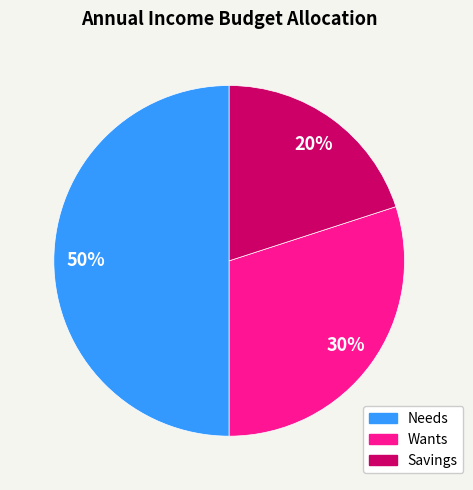

The Savings slice represents 11% of the pie. True or false?

False